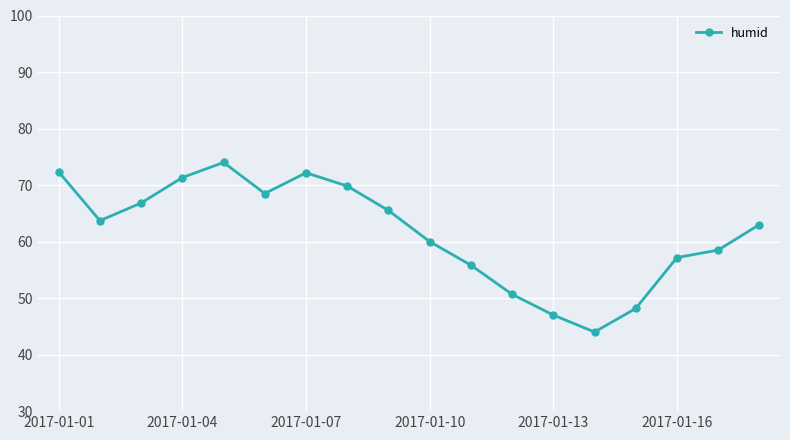

What is the value of the 10th point from the left?

60.0